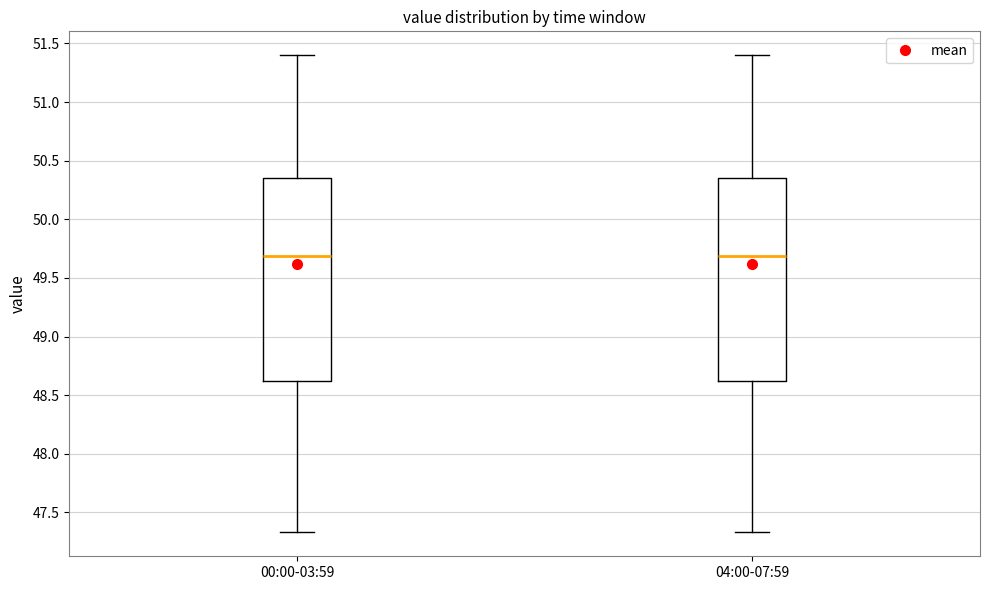

Reading left to right, read every box against the y-axis: the position of its median line, the range the box covers, and the ends of its whiskers. The values are not printed on the chart, so give them approximately, as read against the axis.

00:00-03:59: median 49.70, box 48.60 to 50.35, whiskers 47.35 to 51.40
04:00-07:59: median 49.70, box 48.60 to 50.35, whiskers 47.35 to 51.40